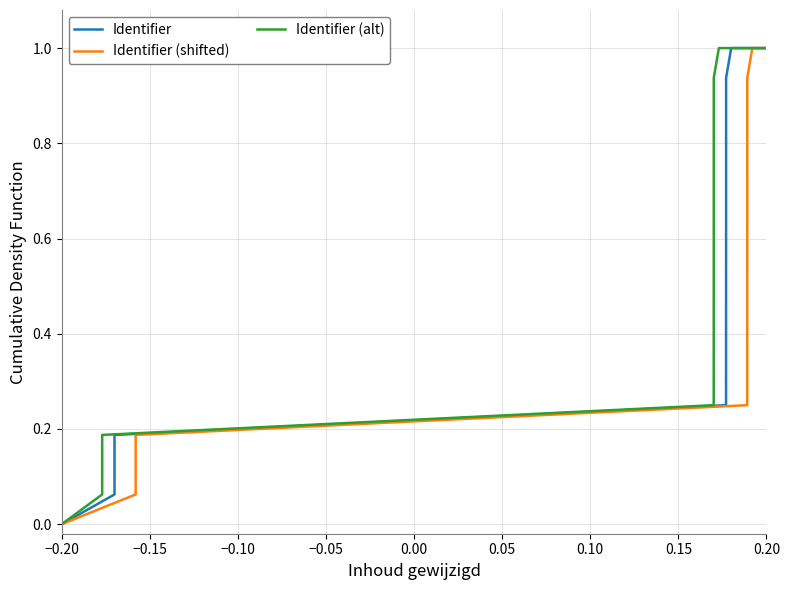

Which series has the largest total across all categories?

Identifier